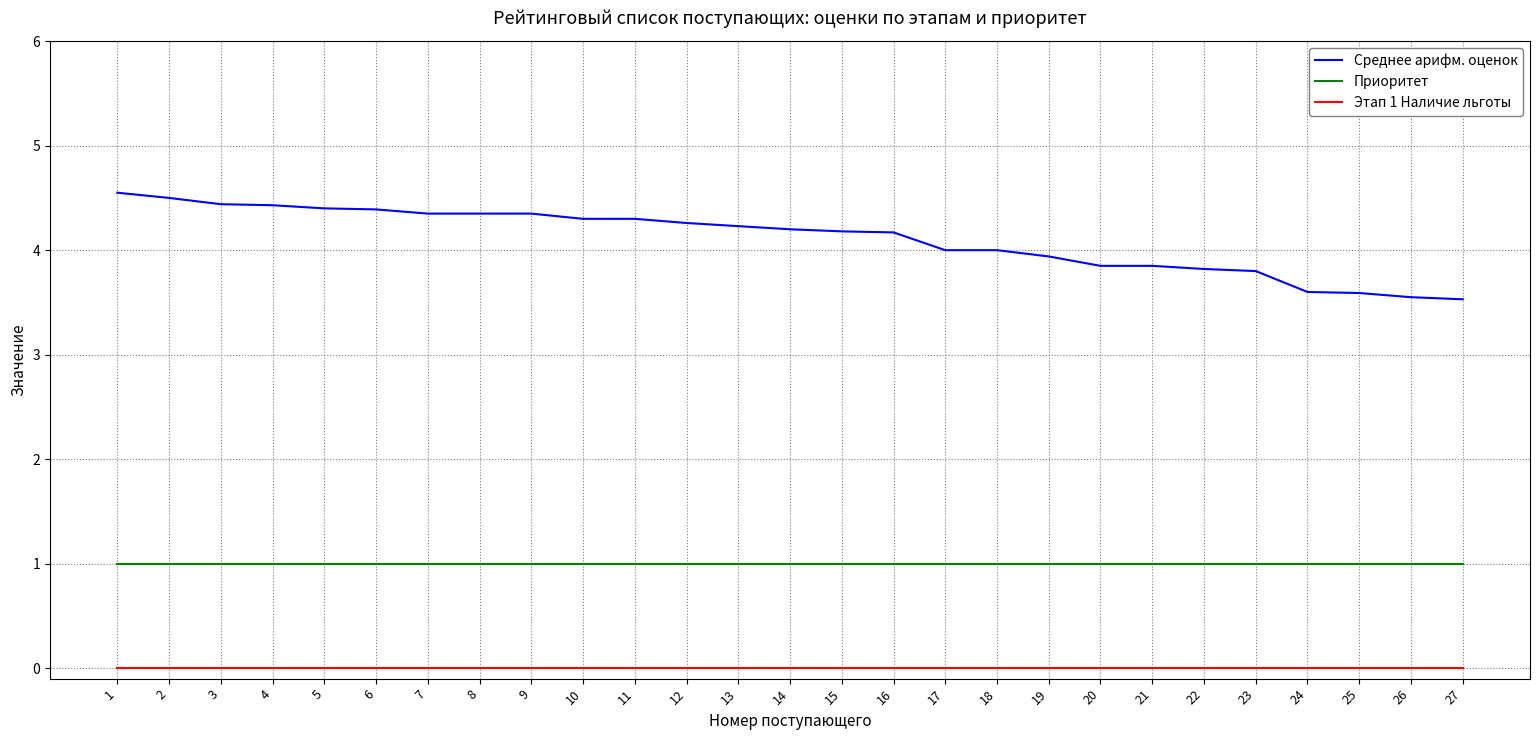

True or false: Среднее арифм. оценок and Этап 1 Наличие льготы cross at least once.

False